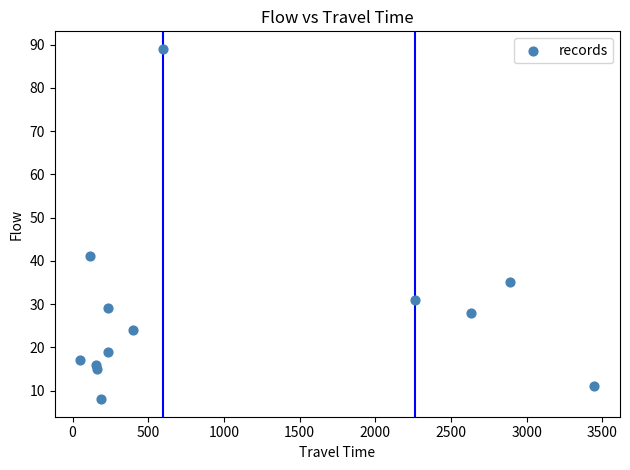

What is the range of Y values (max minus min)?

81